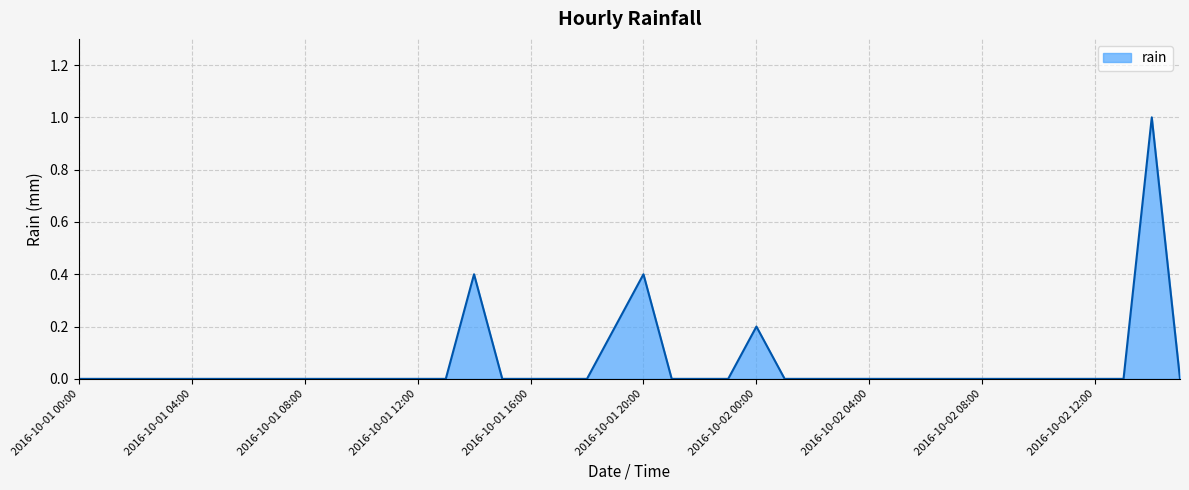

What is the greatest value displayed?

1.0